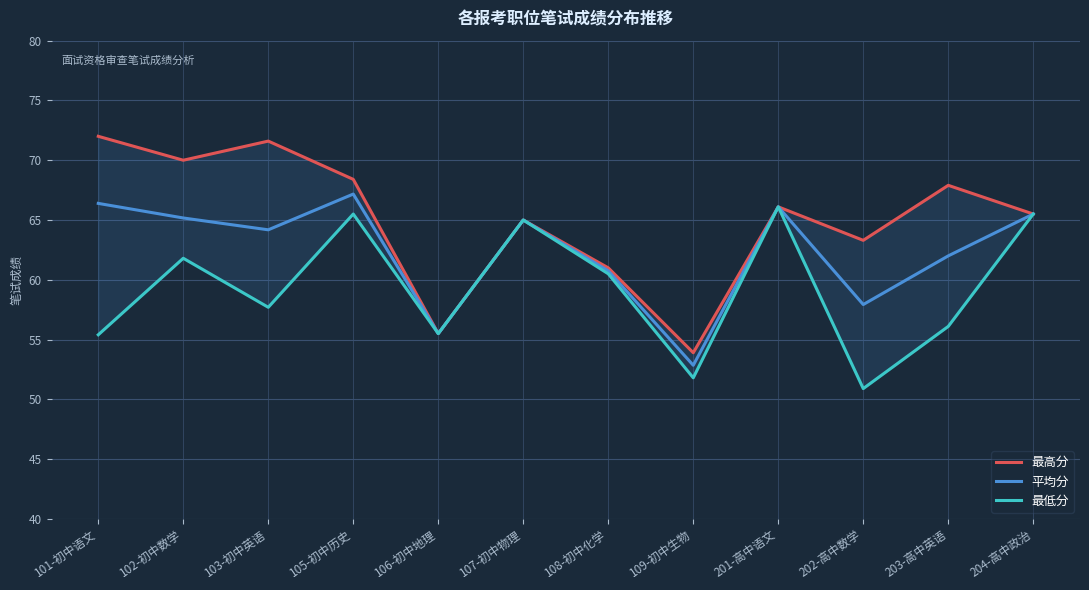

True or false: 最高分 and 最低分 cross at least once.

False